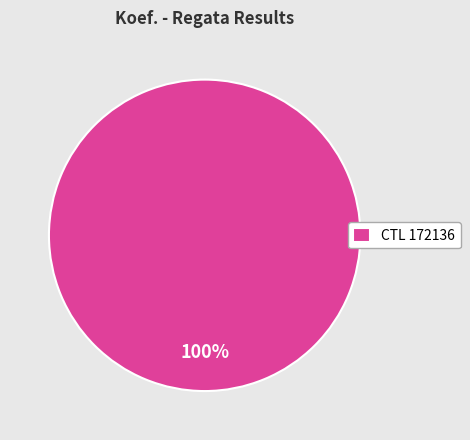

Is it true that CTL 172136 is 100% of the pie?

True